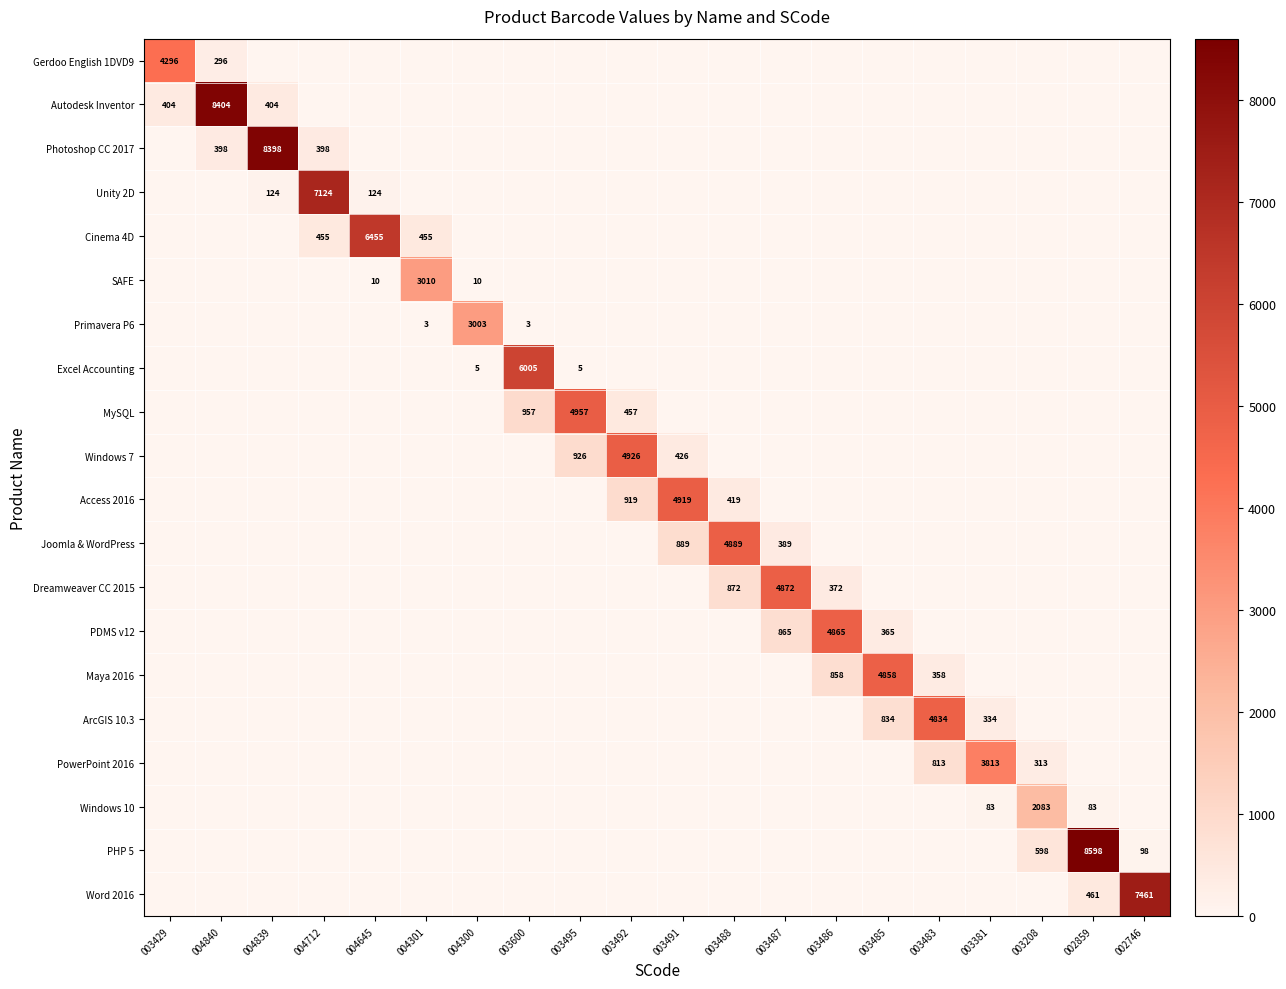

At which category is the sum across all series the highest?

002859